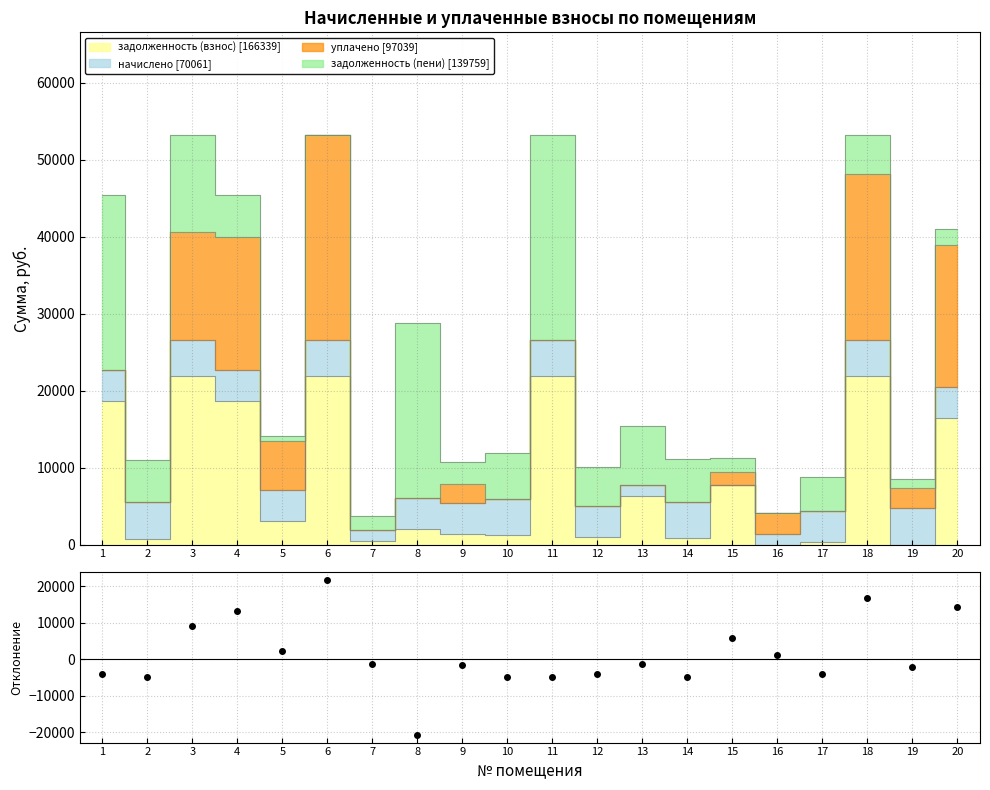

Is this an area chart (filled region under the line)?

No